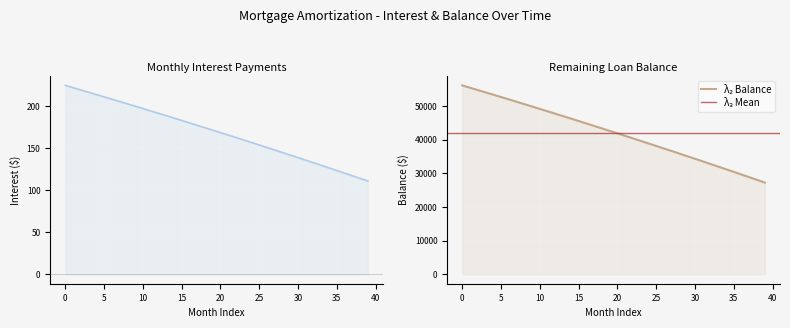

Which series has the largest total across all categories?

Balance